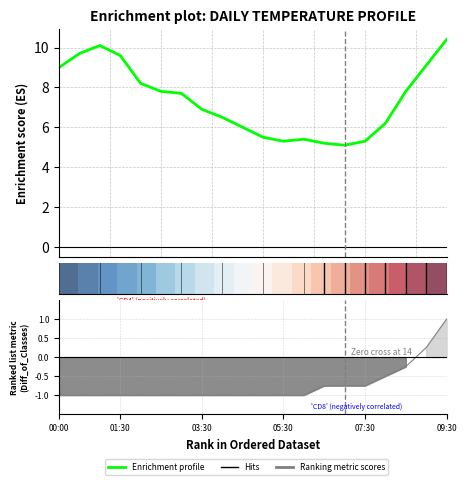

At which category is the sum across all series the highest?

09:30